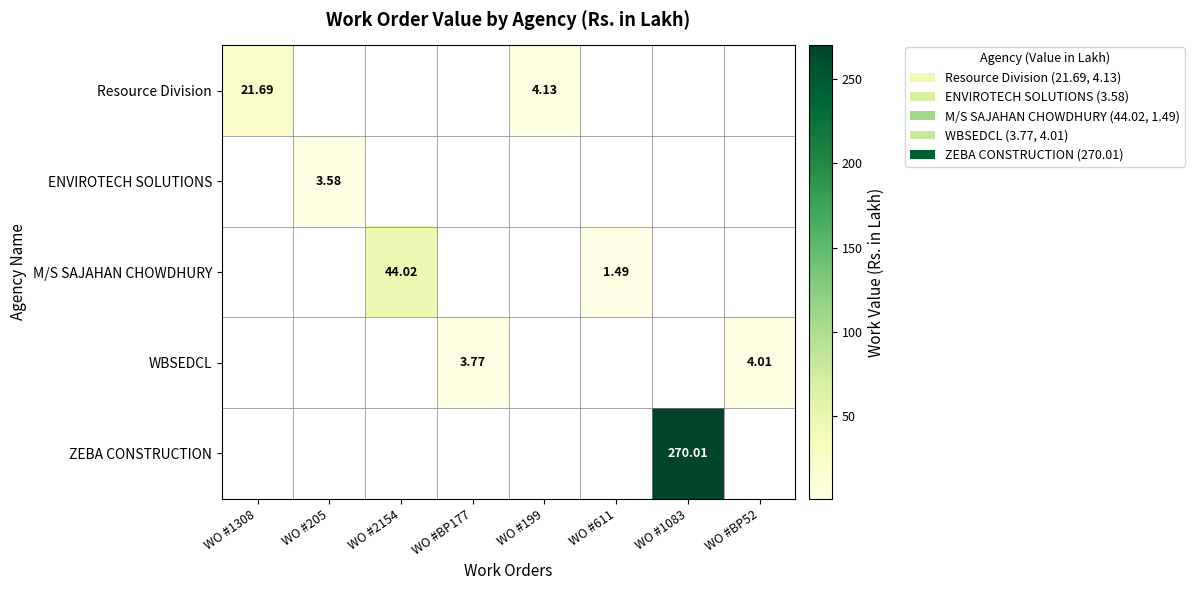

What is the sum of all ZEBA CONSTRUCTION values?

270.0